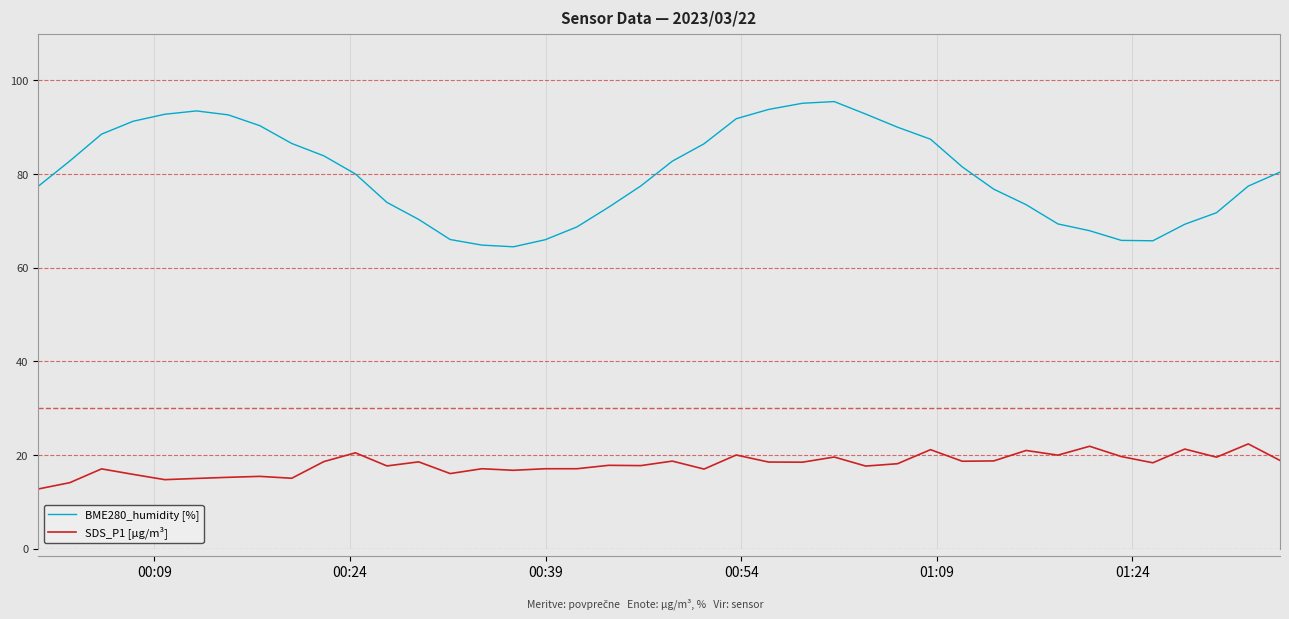

What is the minimum value shown in the chart?

12.8